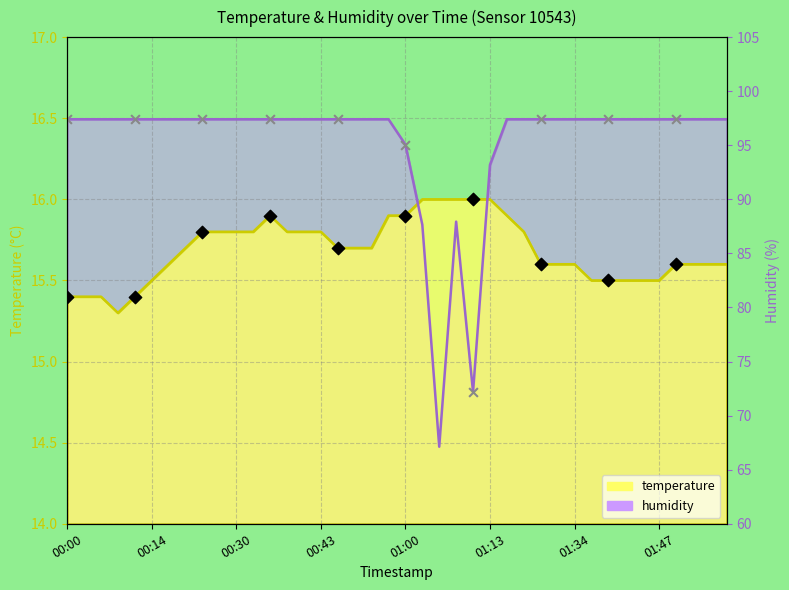

Which series has the largest total across all categories?

humidity